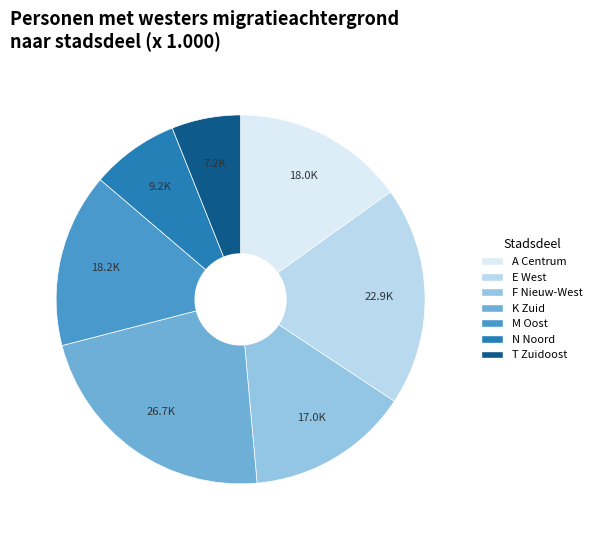

Is there any slice that represents more than half of the pie?

No